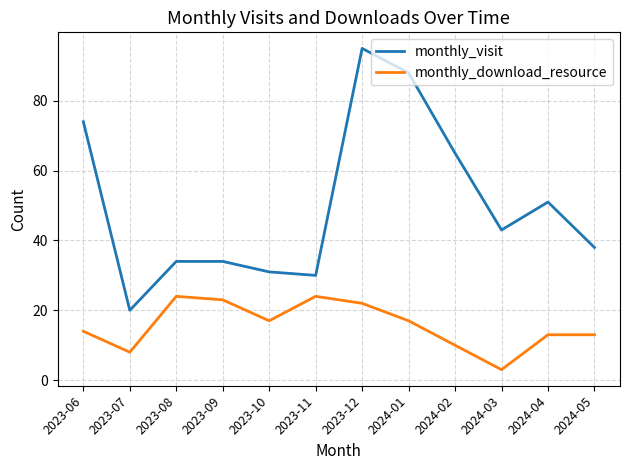

The value of monthly_download_resource at 2024-05 is 13. True or false?

True